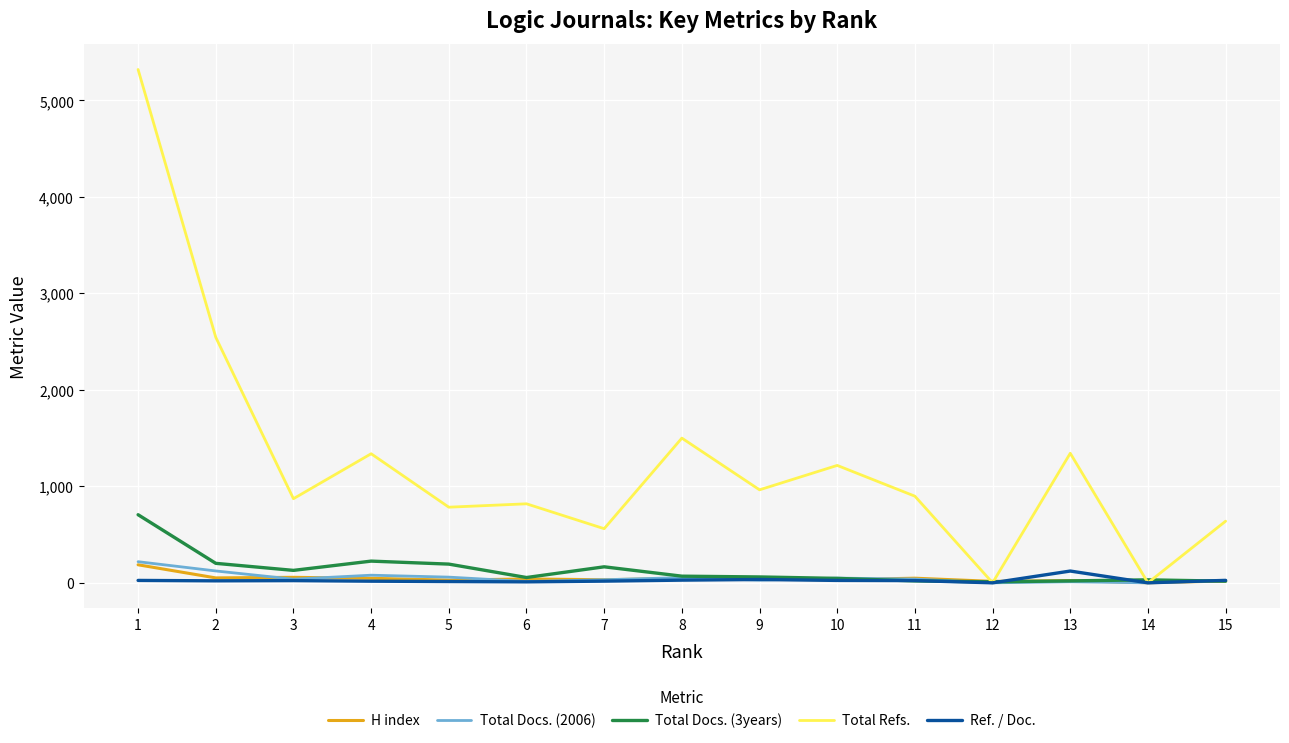

What are all the series names shown in the legend?

H index, Total Docs. (2006), Total Docs. (3years), Total Refs., Ref. / Doc.